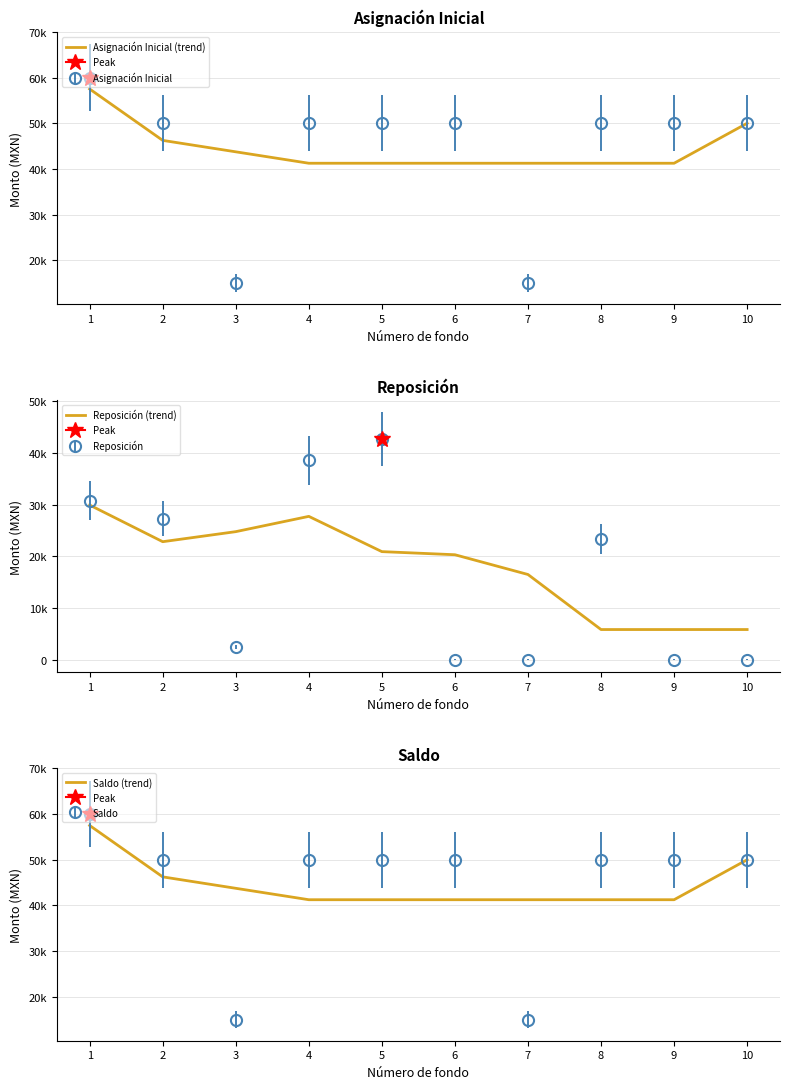

Which series has the largest range (max minus min)?

Reposición (trend)